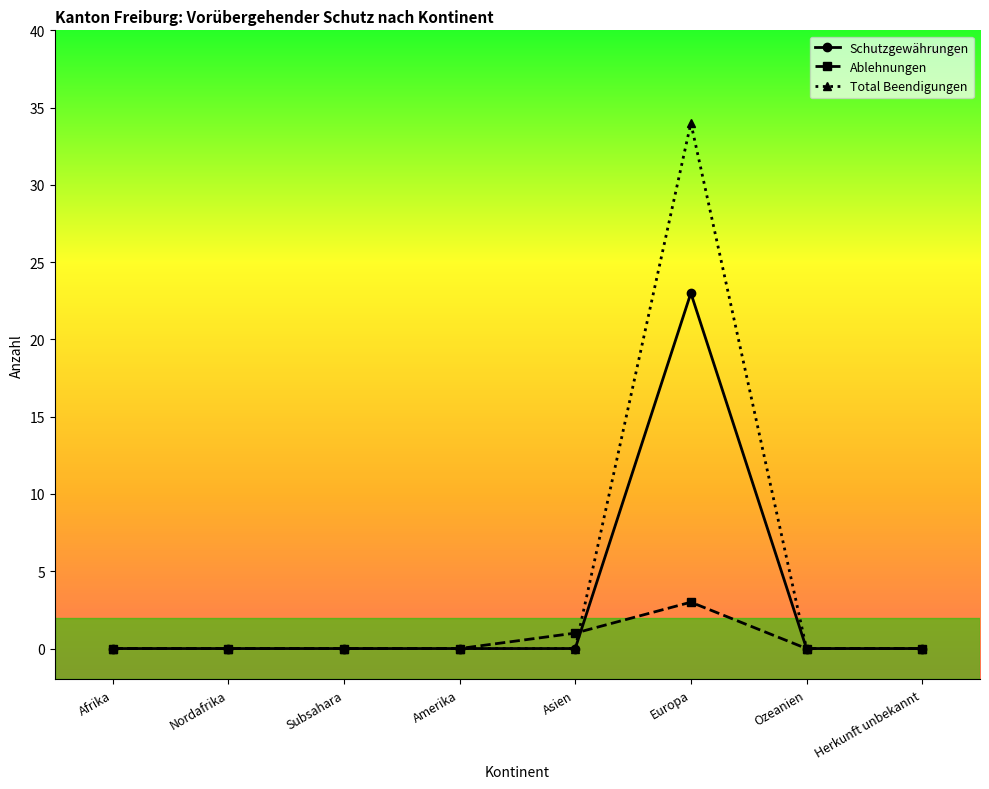

Is it true that Schutzgewährungen equals 0 at Amerika?

True